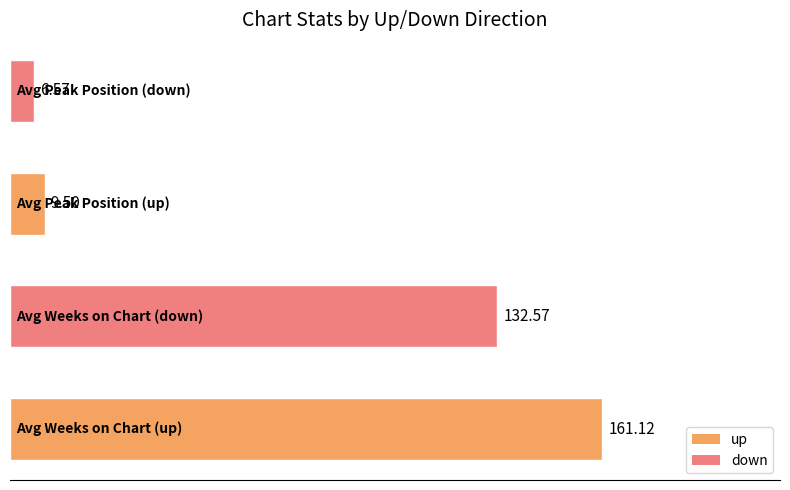

What is the sum of all values?

309.8